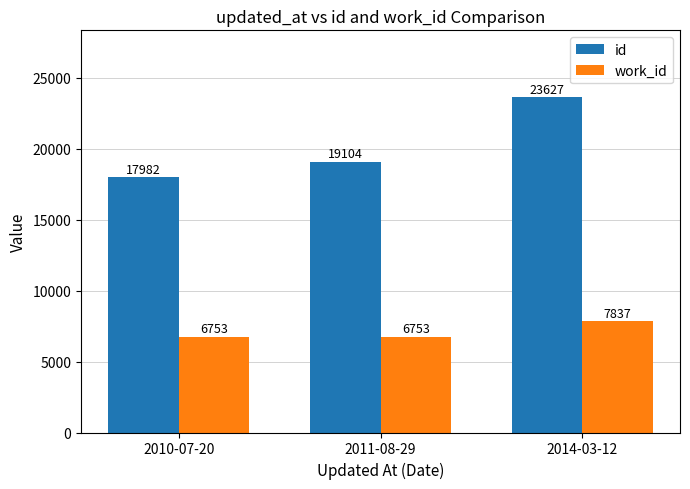

Count the work_id values in the range 6753 to 7837.

3